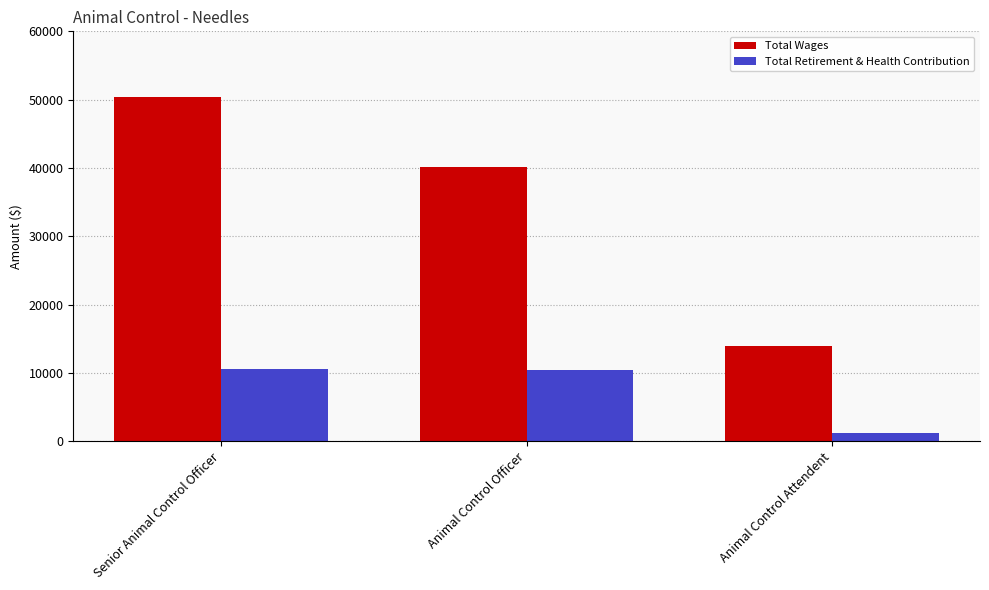

Read the Total Wages value at Animal Control Officer.

40092